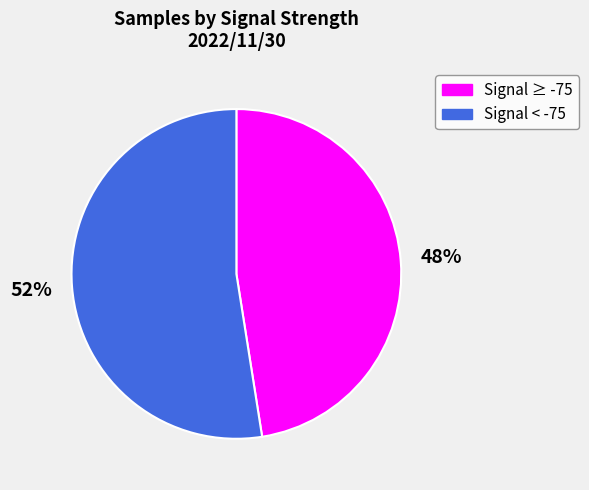

Does any single category account for the majority?

Yes